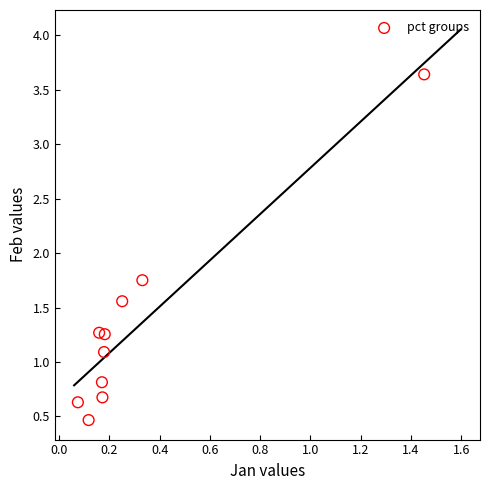

What is the range of X values (max minus min)?

1.4